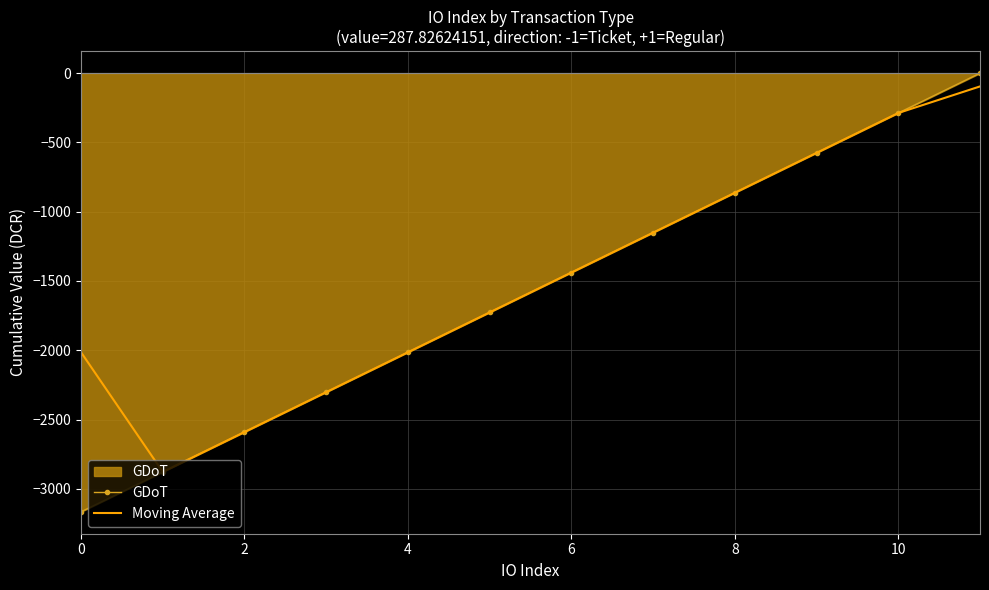

What is the minimum value shown in the chart?

-3166.1